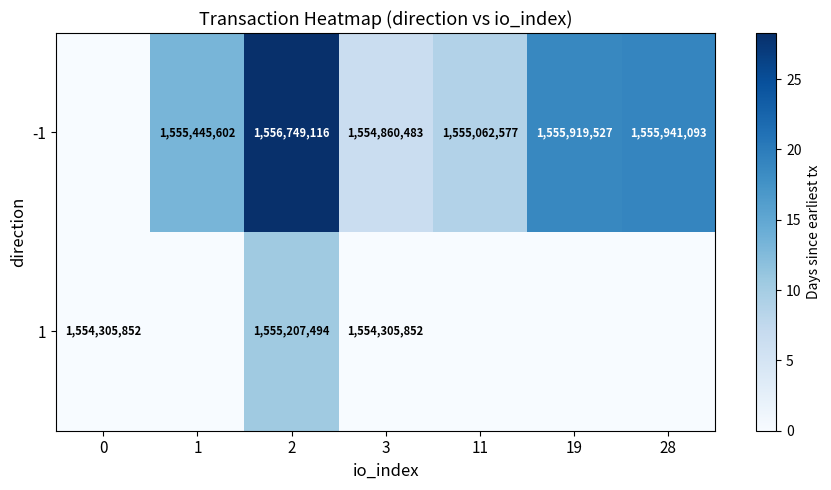

What is the difference between the -1 values at 3 and 19?

1059044